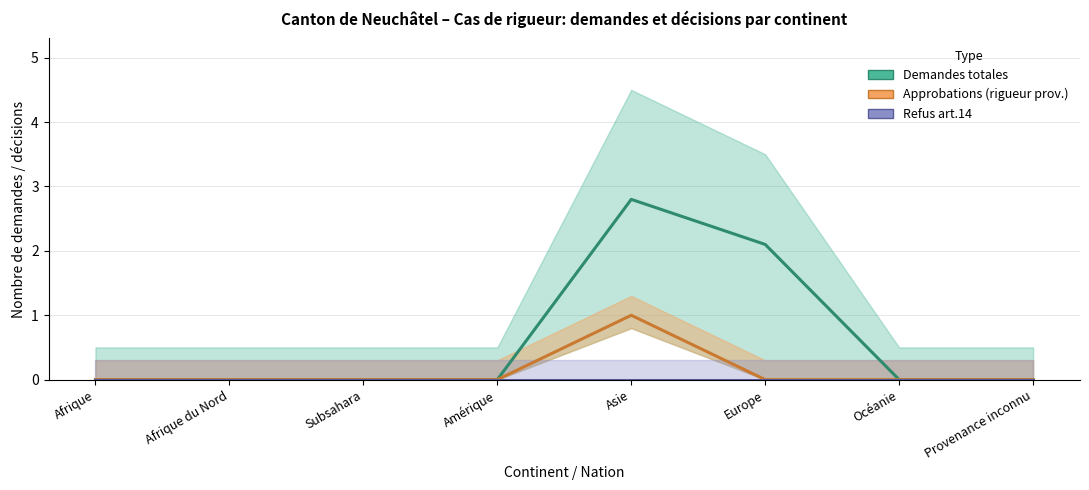

Which series has the largest range (max minus min)?

Demandes totales